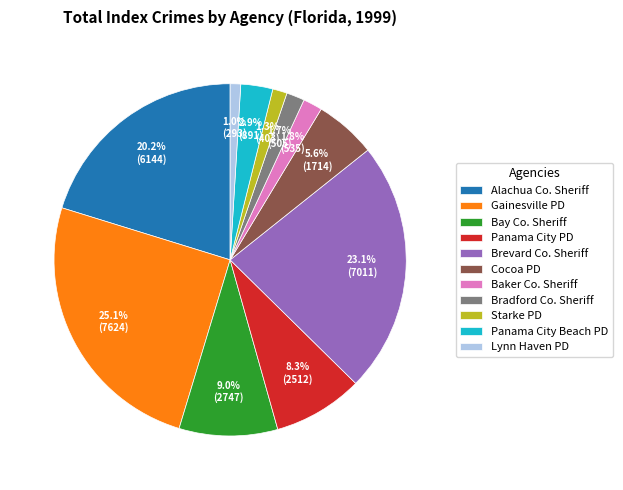

Which category has the biggest portion of the pie?

Gainesville PD